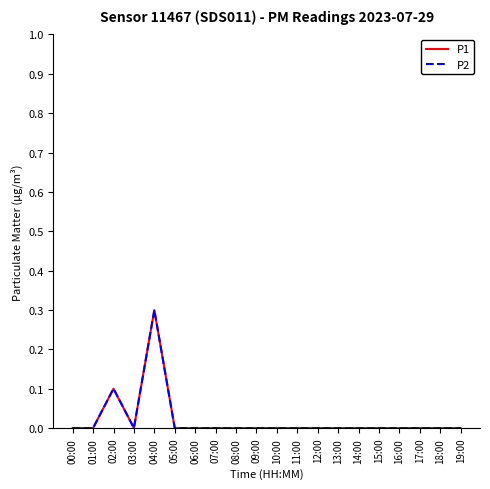

List the series in order of their peak value, lowest first.

P1, P2